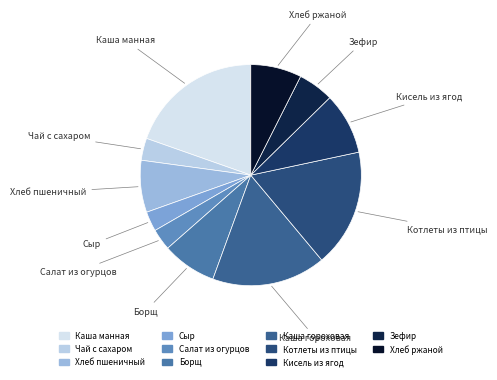

Which slice is the largest?

Каша манная